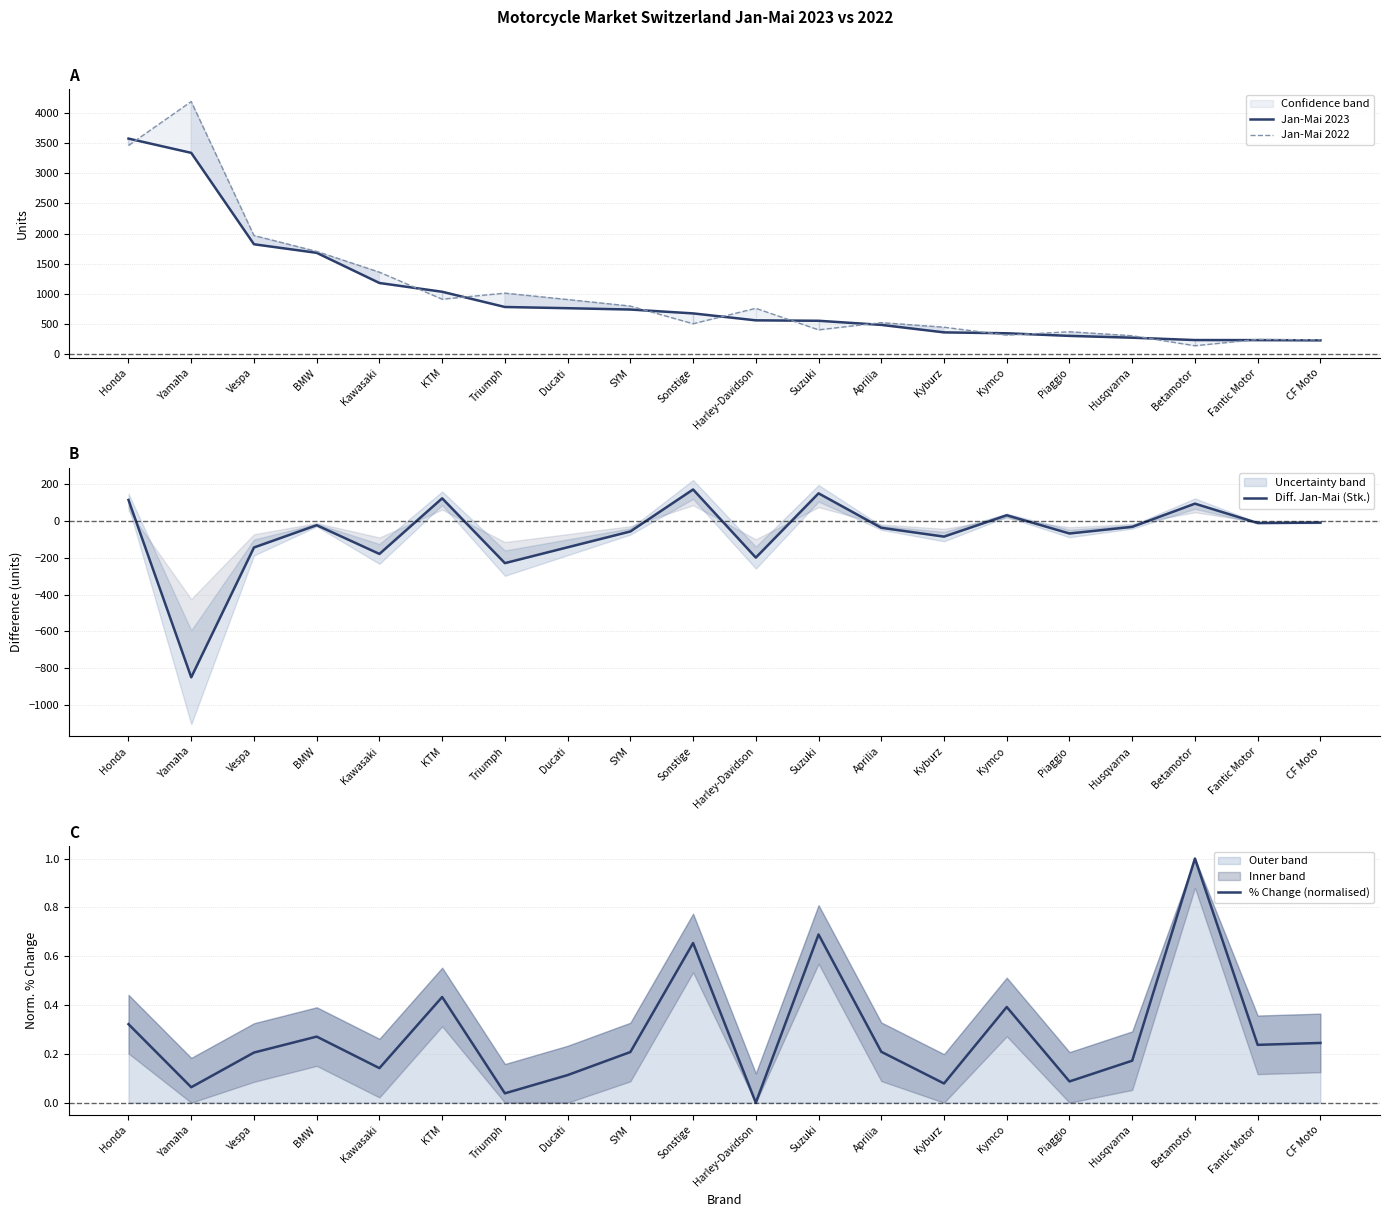

At how many categories does at least one series exceed -129?

20